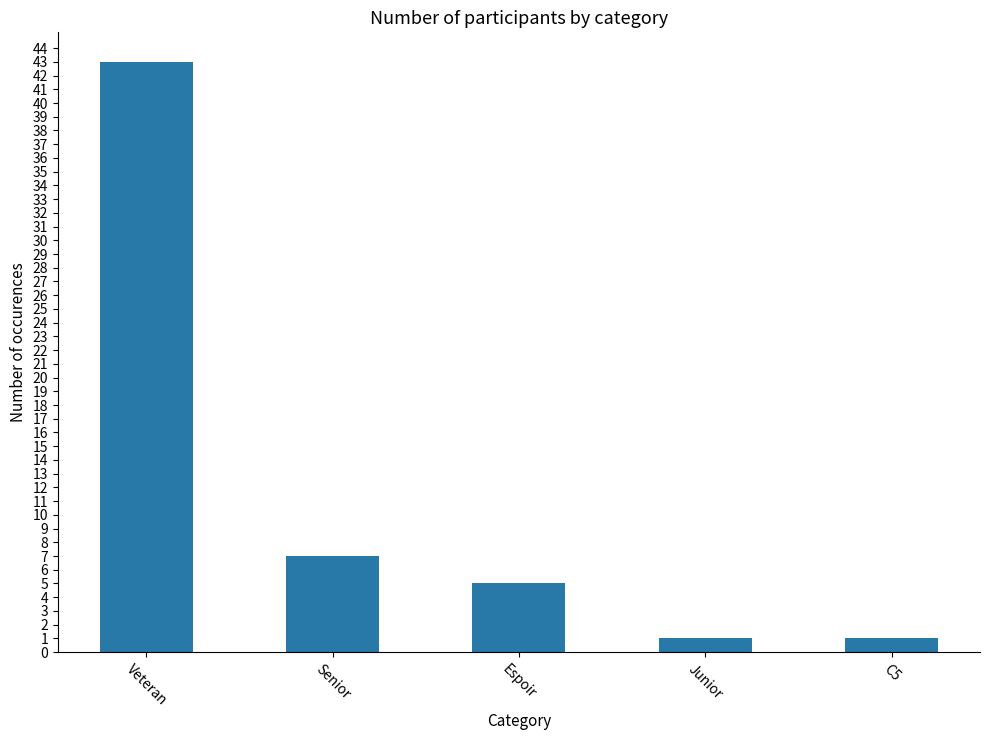

Which category has the highest value across all series?

Veteran